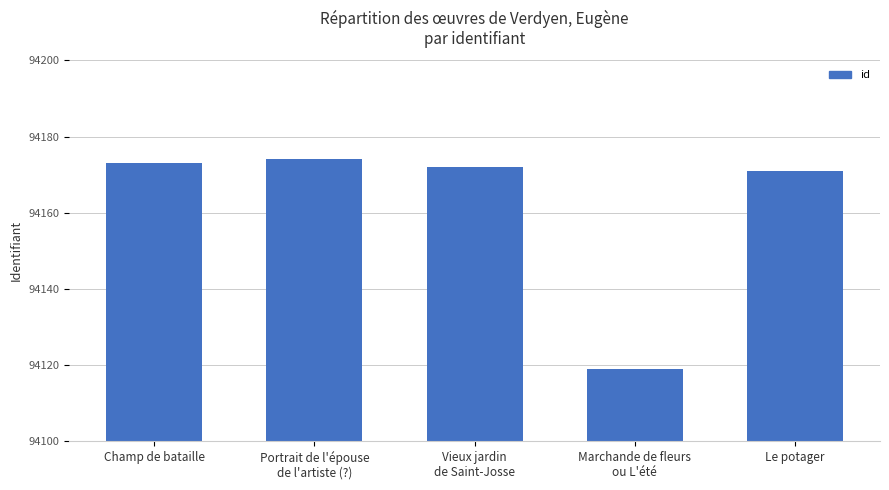

Which category has the highest value across all series?

Portrait de l'épouse
de l'artiste (?)